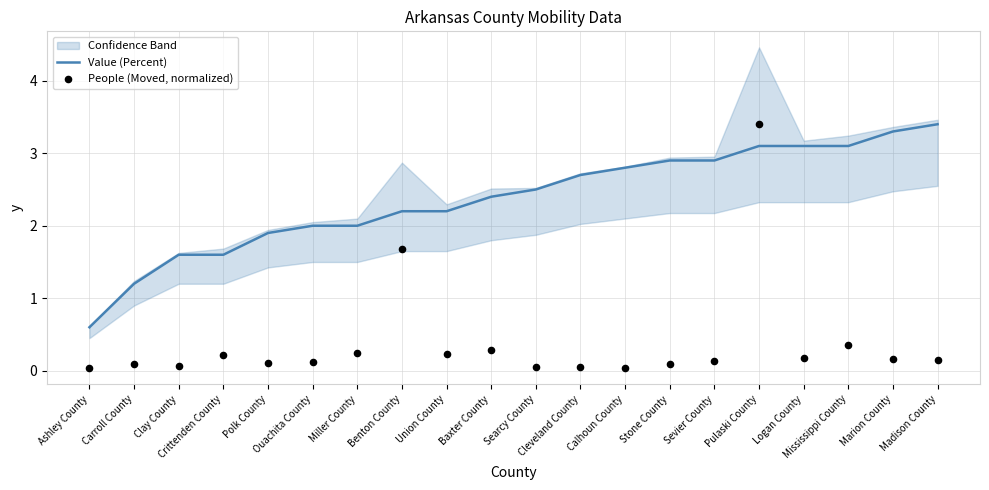

Which series reaches the minimum Y coordinate?

People (Moved, normalized)